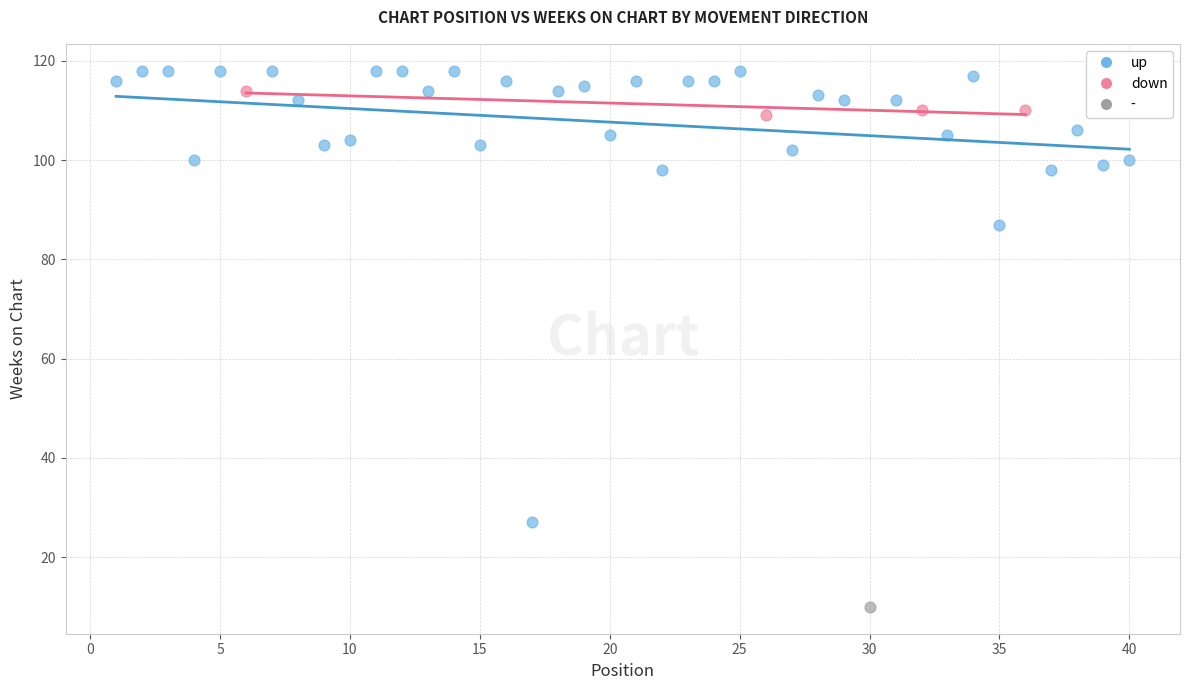

Which series reaches the maximum Y coordinate?

up